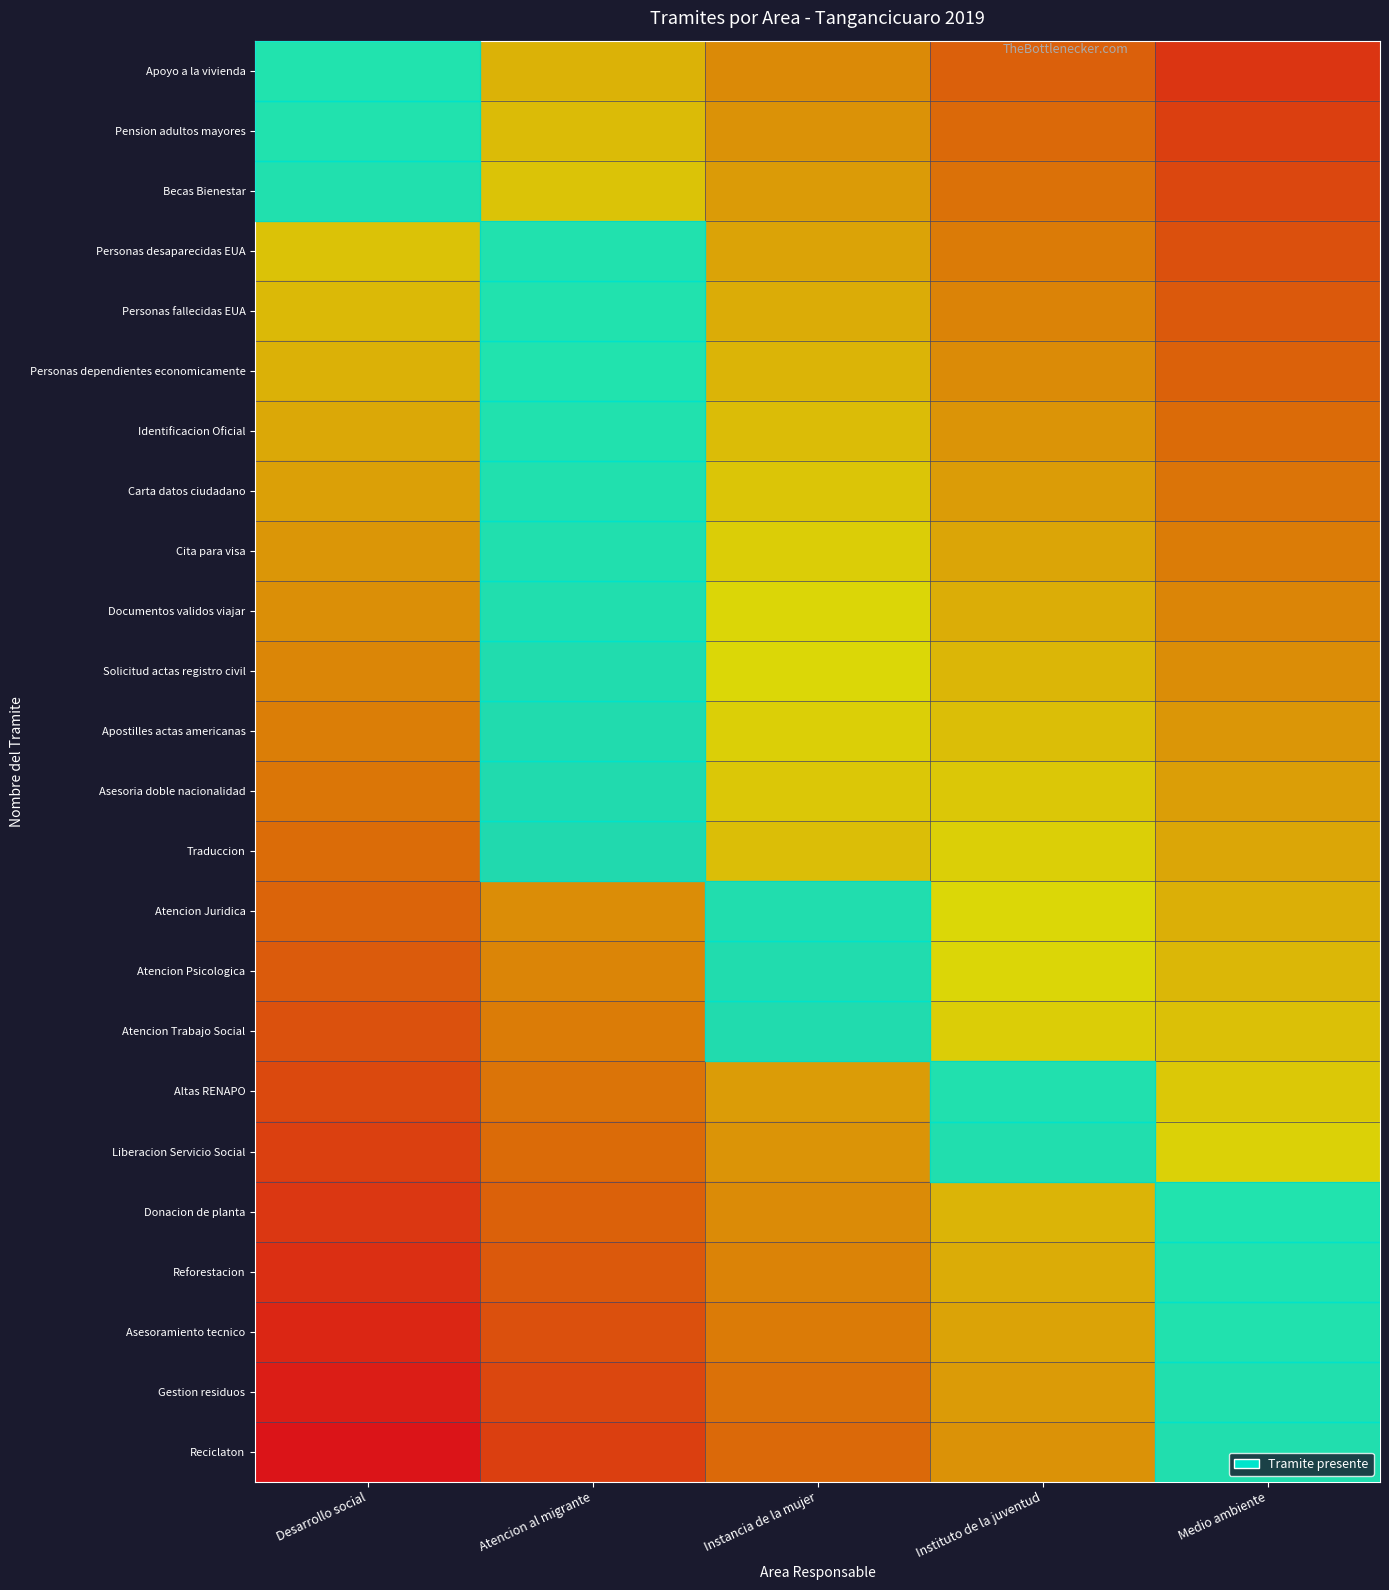

List the series in order of their peak value, highest first.

Apoyo a la vivienda, Personas dependientes economicamente, Donacion de planta, Solicitud actas registro civil, Atencion Juridica, Documentos validos viajar, Atencion Psicologica, Personas fallecidas EUA, Reforestacion, Pension adultos mayores, Identificacion Oficial, Liberacion Servicio Social, Apostilles actas americanas, Traduccion, Cita para visa, Atencion Trabajo Social, Personas desaparecidas EUA, Asesoramiento tecnico, Becas Bienestar, Carta datos ciudadano, Altas RENAPO, Asesoria doble nacionalidad, Gestion residuos, Reciclaton